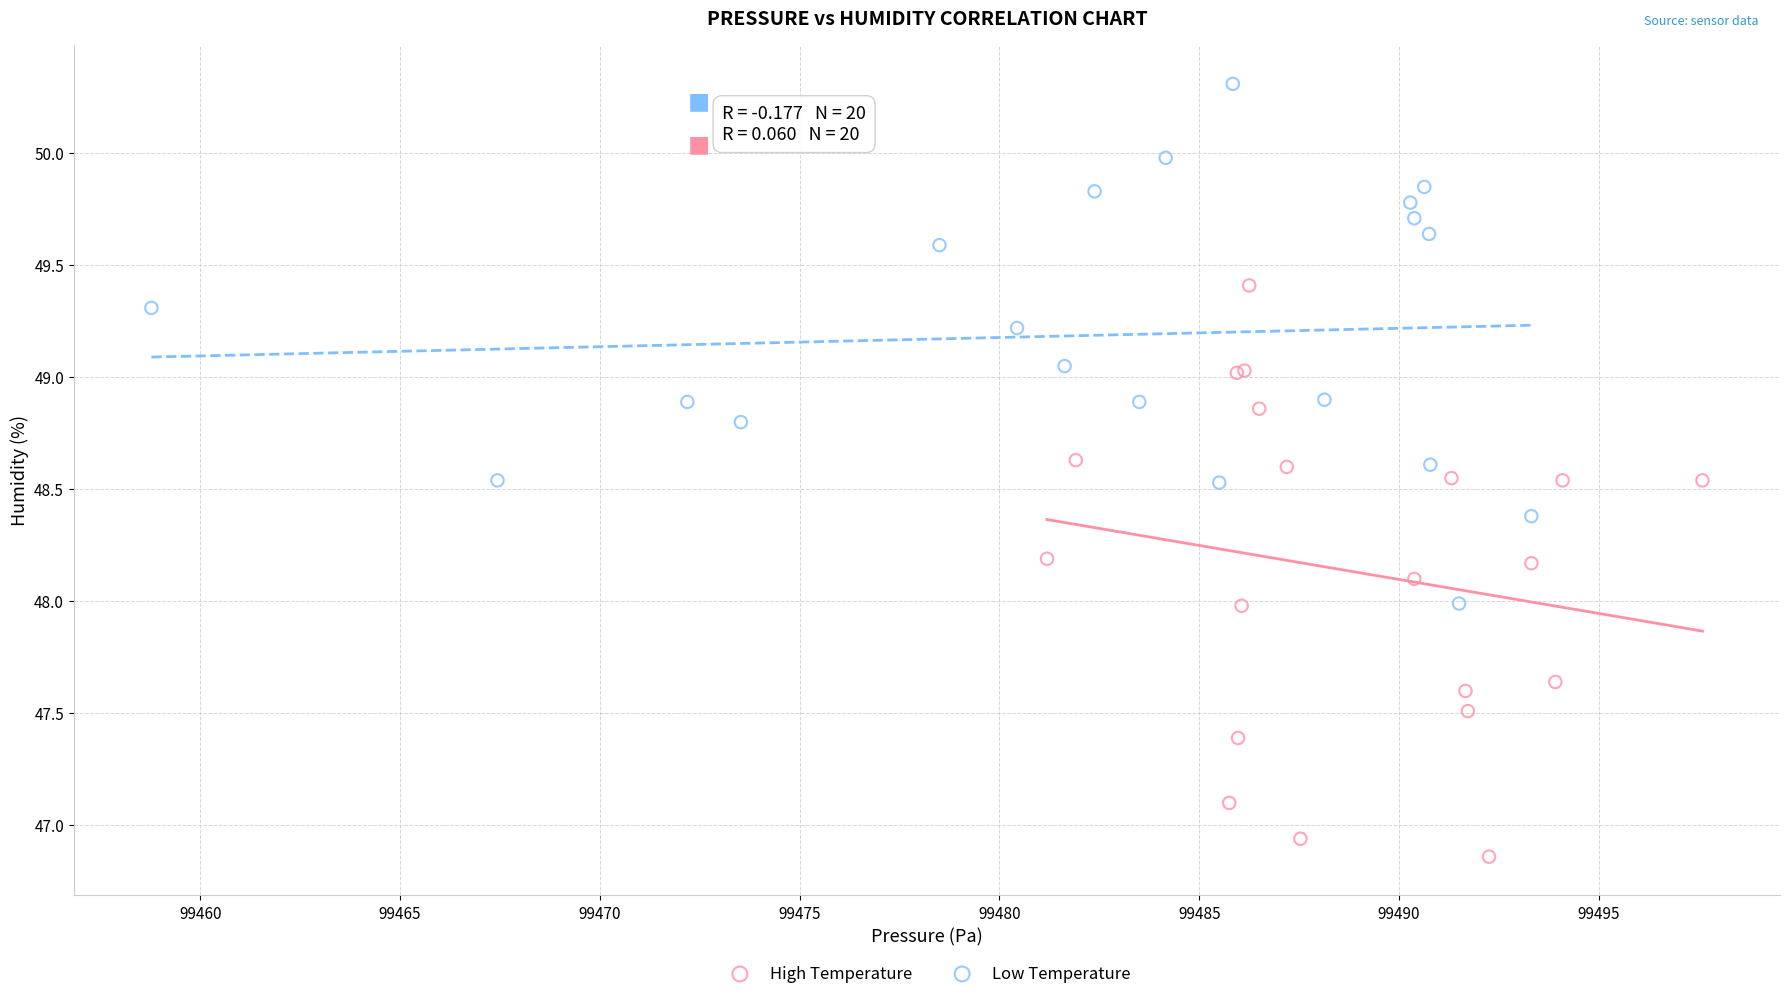

Which series contains the highest Y value?

Low Temperature